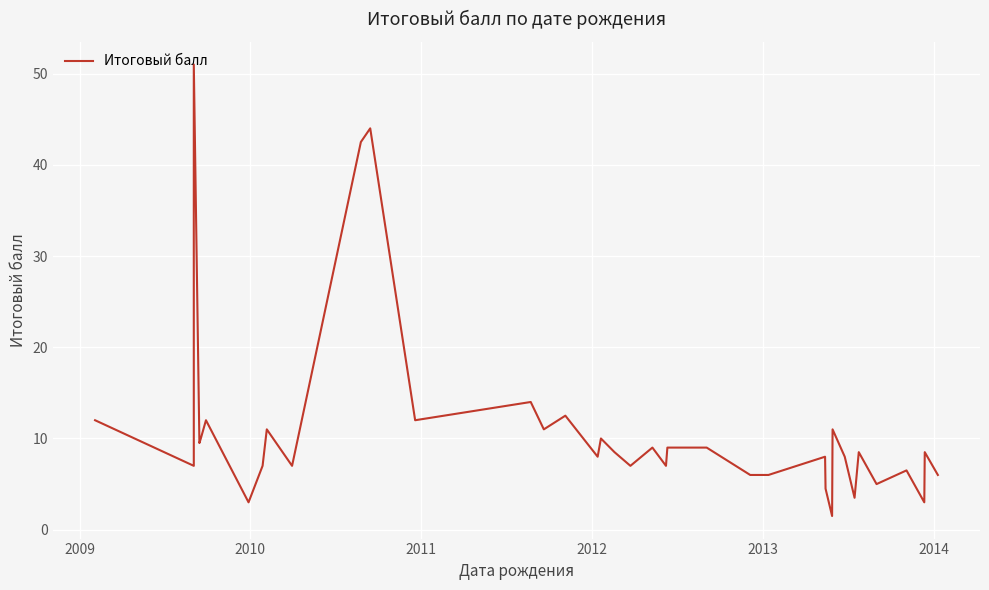

Where is the first local minimum?

2009